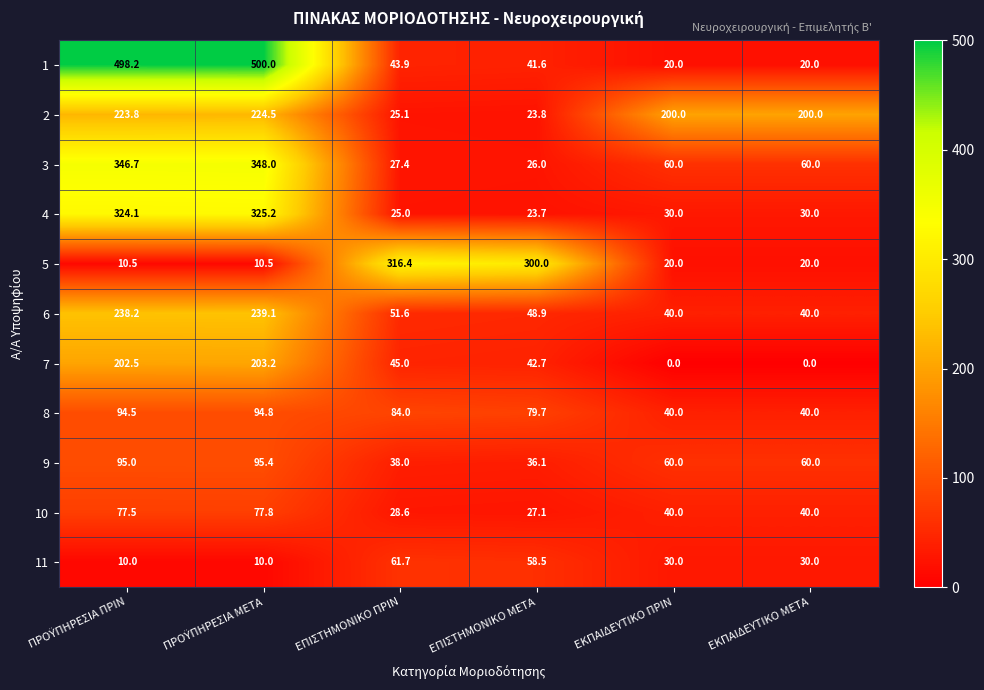

How many data points does each series have?

6